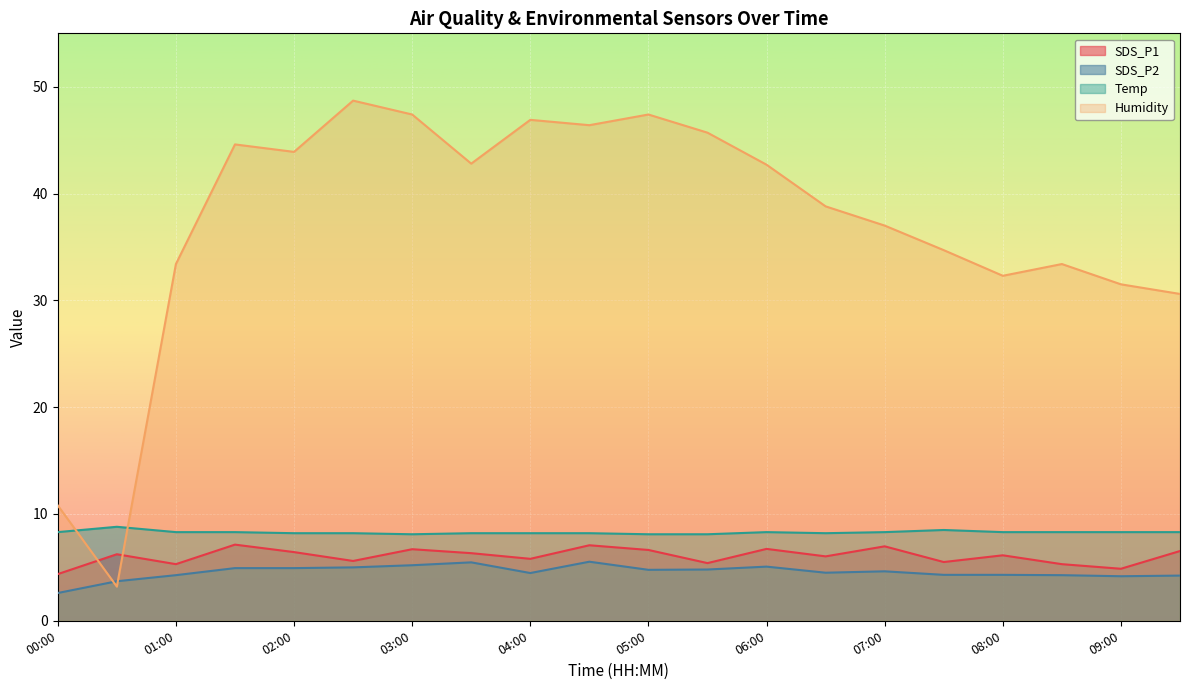

At which label does SDS_P2 reach its peak?

04:30